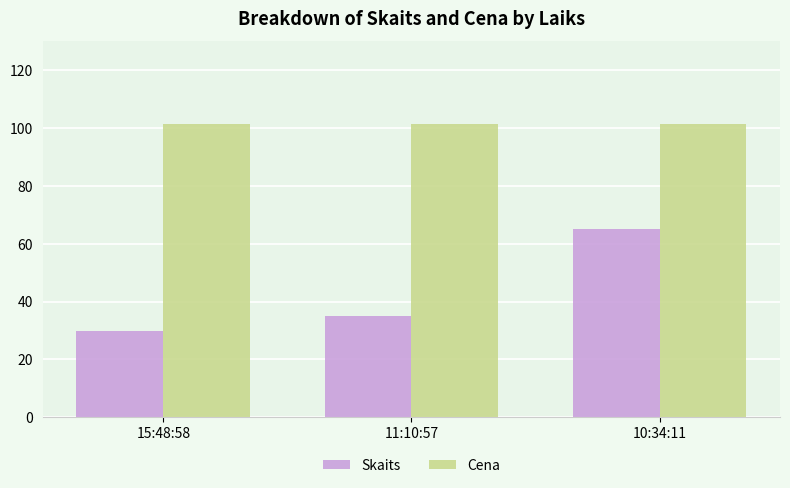

What is the label of the 2nd bar from the left?

11:10:57